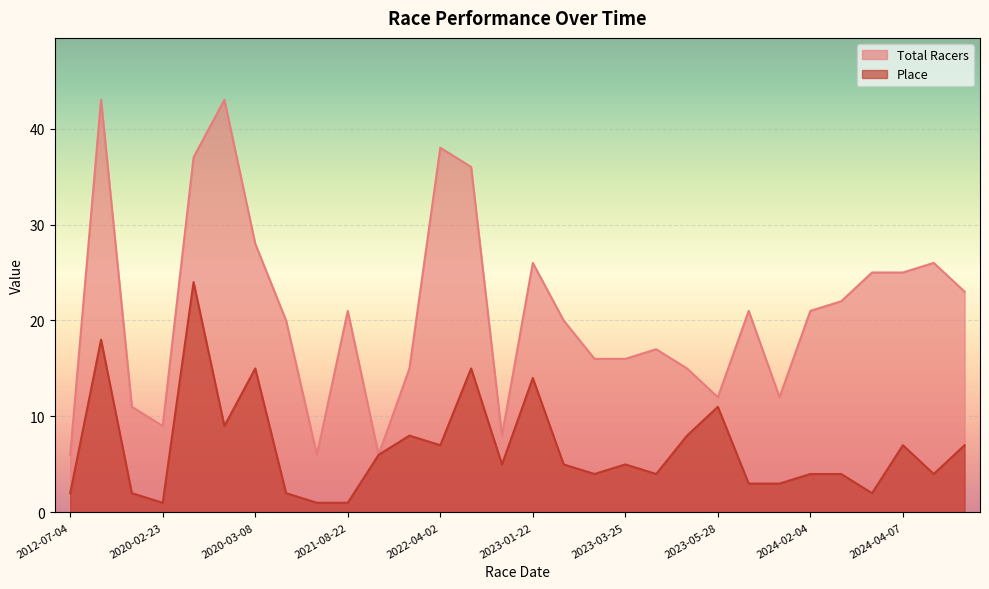

List the series in order of their overall mean, highest first.

Total Racers, Place